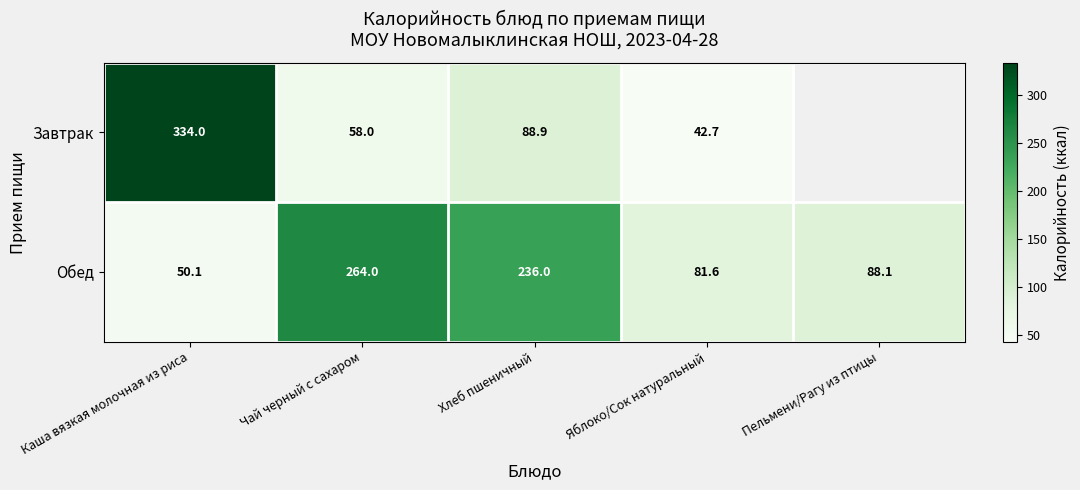

What is the minimum value for Обед?

50.1